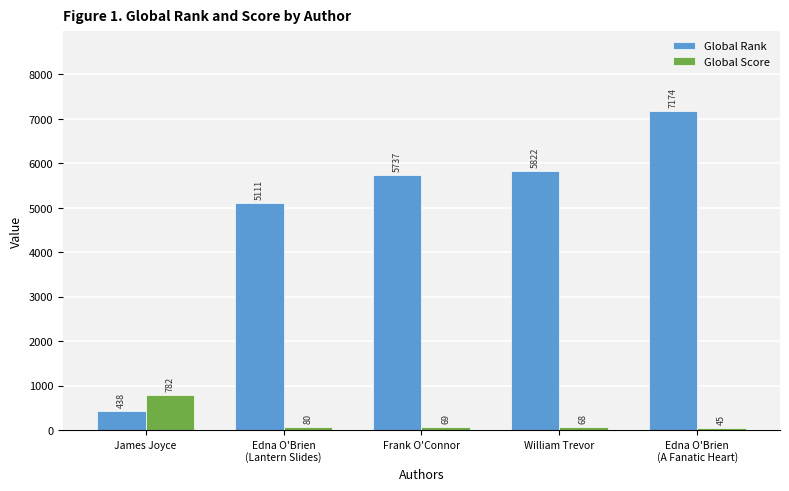

Which label corresponds to the smallest value in the chart?

Edna O'Brien
(A Fanatic Heart)